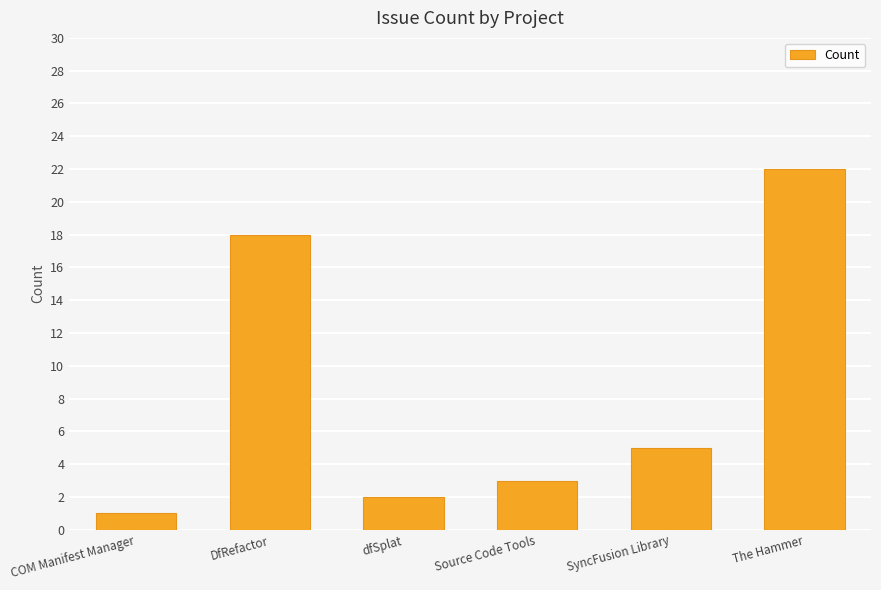

Reading left to right, what are all the values shown in this chart?

1	18	2	3	5	22